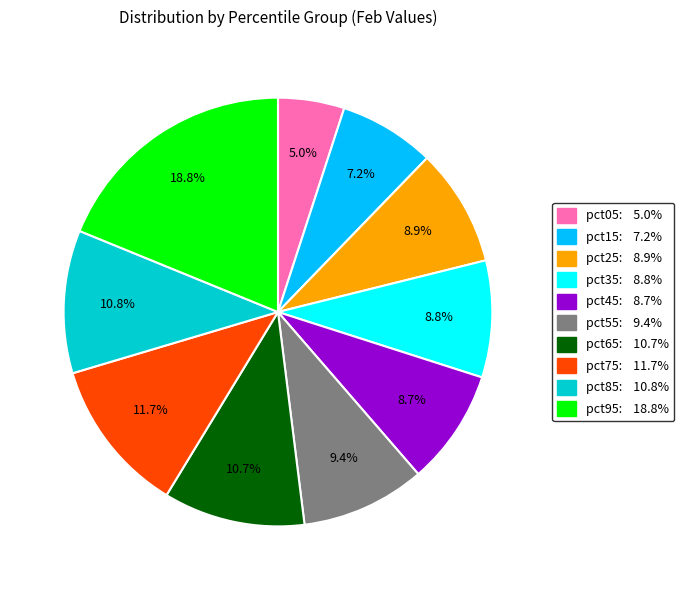

The pct95 slice represents 19% of the pie. True or false?

True